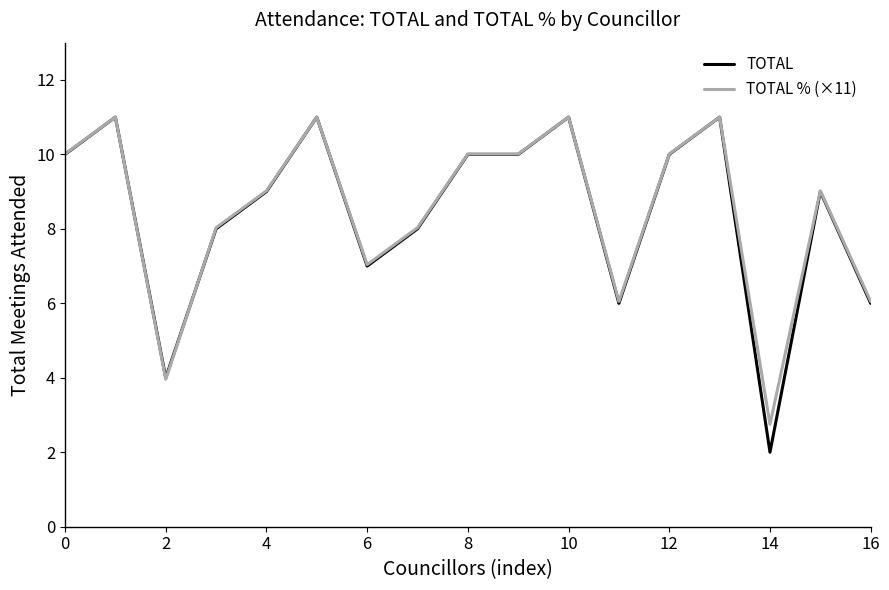

Which series has the widest spread of values?

TOTAL